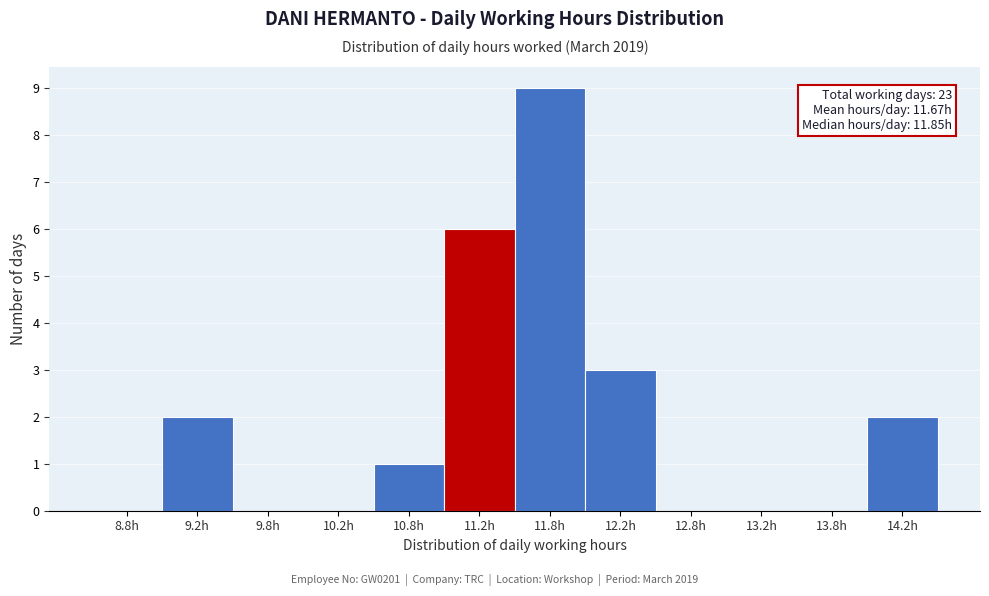

Over which range of the x-axis is the bar tallest?

11.5 to 12.0